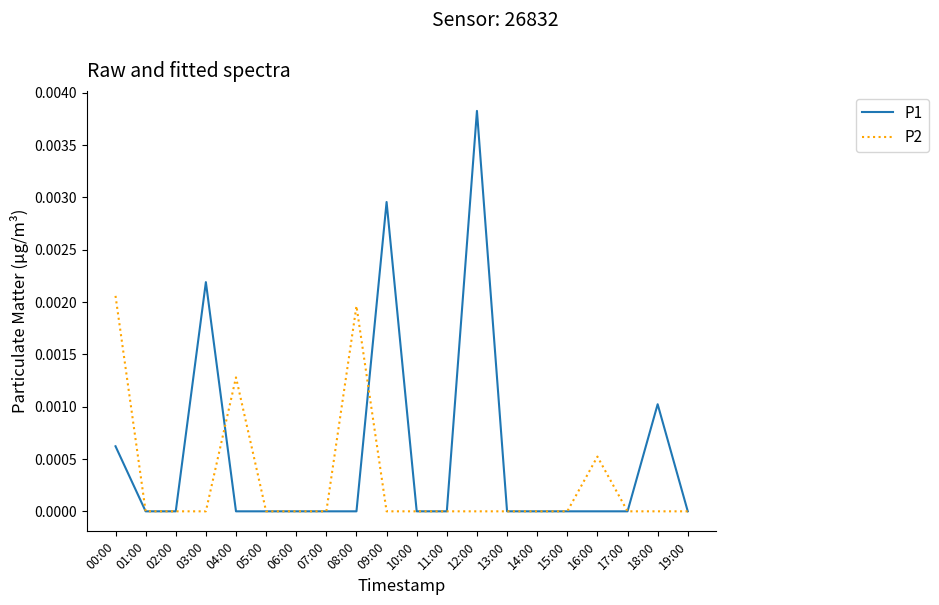

At which category is the sum across all series the highest?

12:00